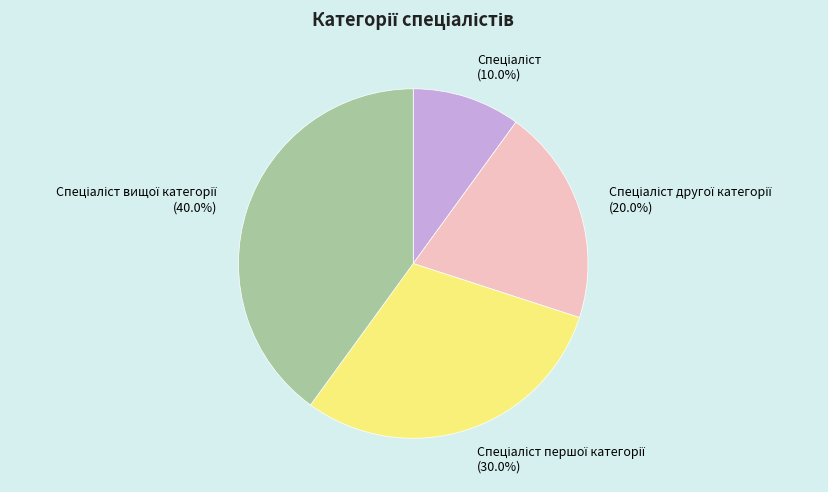

Is there a majority slice in this chart?

No